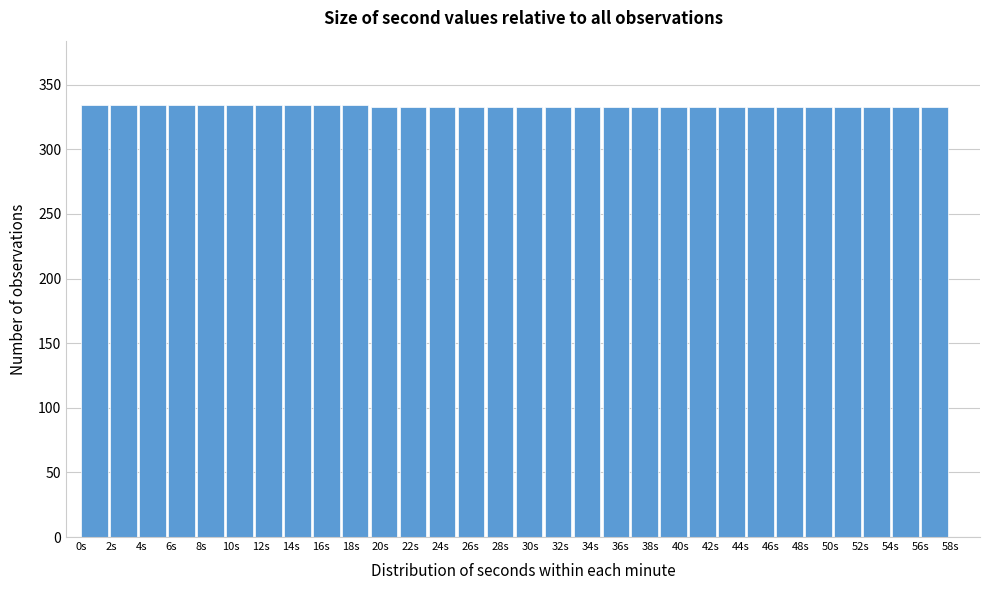

Reading left to right, transcribe this chart: for each bar, give the range it covers on the x-axis and its height. Neither the bar edges nor the heights are printed on the chart, so give them approximately, as read against the axes.

0.0 to 2.0: 335
2.0 to 3.8: 335
3.8 to 5.8: 335
5.8 to 7.8: 335
7.8 to 9.6: 335
9.6 to 11.6: 335
11.6 to 13.6: 335
13.6 to 15.4: 335
15.4 to 17.4: 335
17.4 to 19.4: 335
19.4 to 21.2: 335
21.2 to 23.2: 335
23.2 to 25.2: 335
25.2 to 27.0: 335
27.0 to 29.0: 335
29.0 to 31.0: 335
31.0 to 32.8: 335
32.8 to 34.8: 335
34.8 to 36.8: 335
36.8 to 38.6: 335
38.6 to 40.6: 335
40.6 to 42.6: 335
42.6 to 44.4: 335
44.4 to 46.4: 335
46.4 to 48.4: 335
48.4 to 50.2: 335
50.2 to 52.2: 335
52.2 to 54.2: 335
54.2 to 56.0: 335
56.0 to 58.0: 335